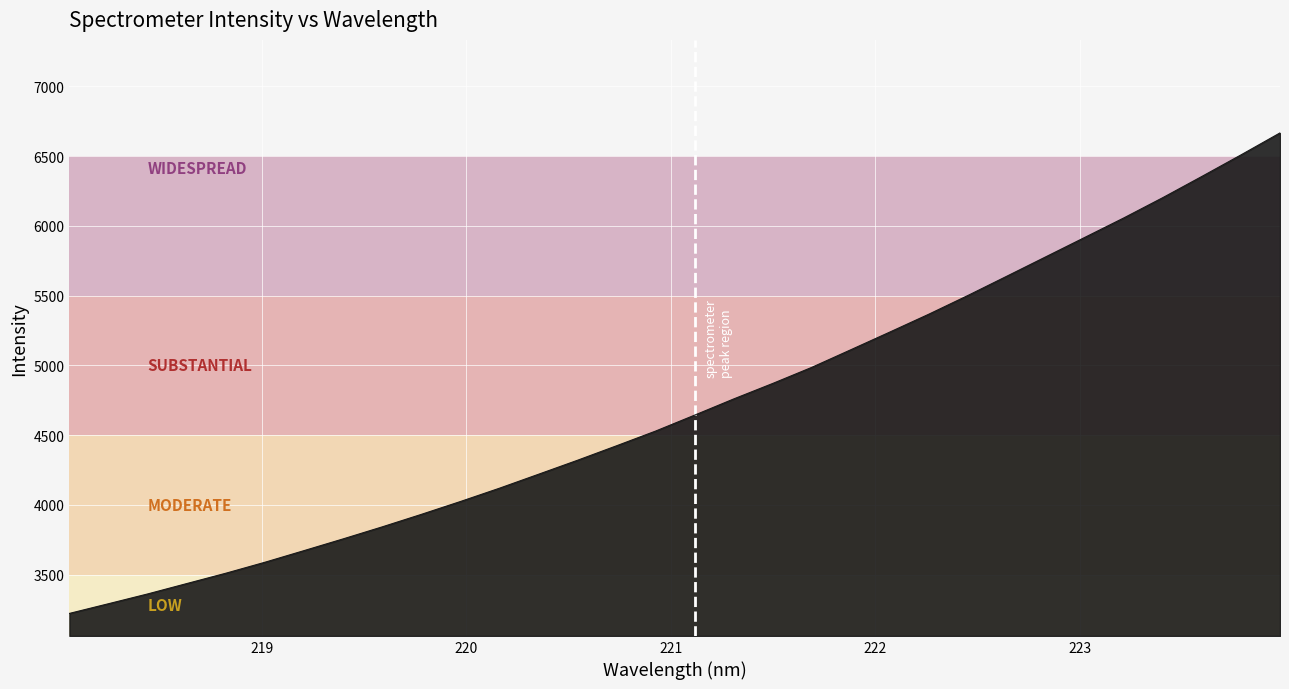

What is the smallest value displayed?

3222.8